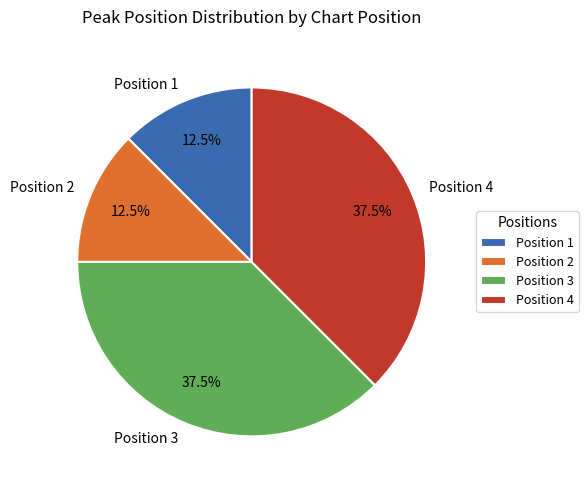

The Position 4 slice represents 46% of the pie. True or false?

False